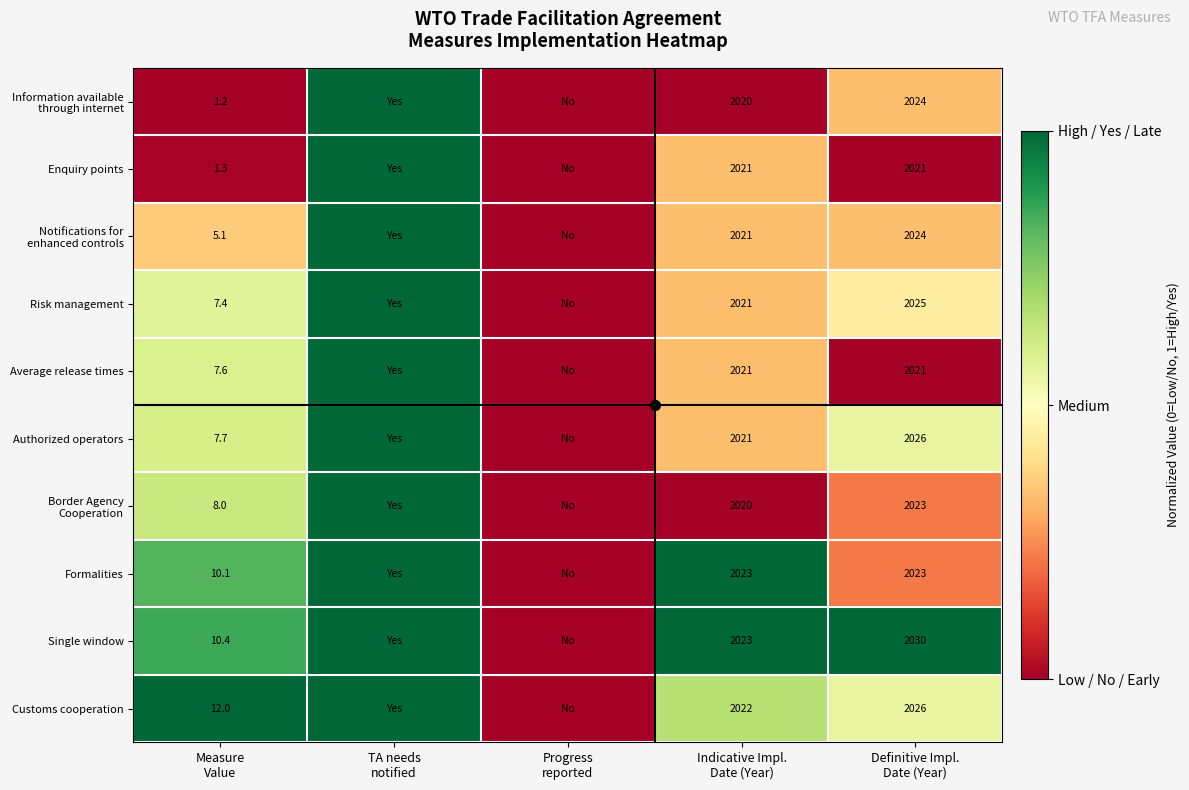

True or false: Authorized operators has a value of 0.6 at Definitive Impl. Date (Year).

True